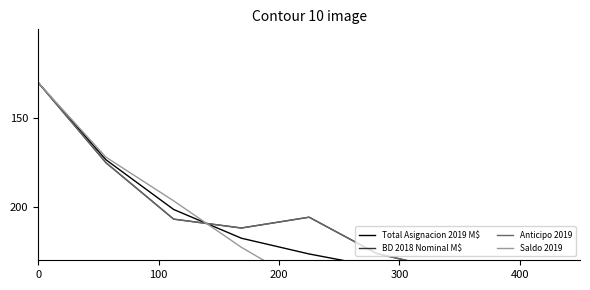

What is the total value across all series at 300?

864.0